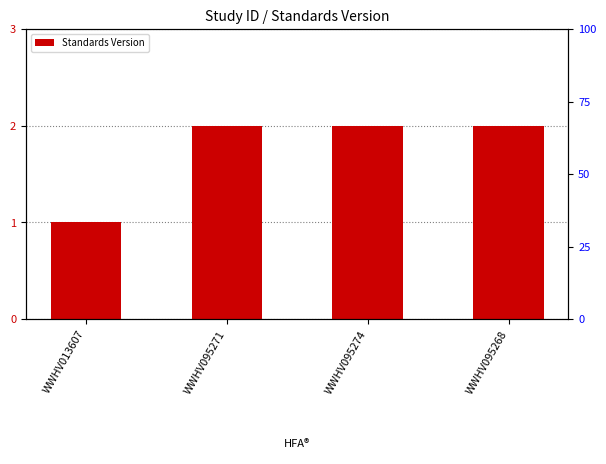

Count the values in the range 2 to 3.

3